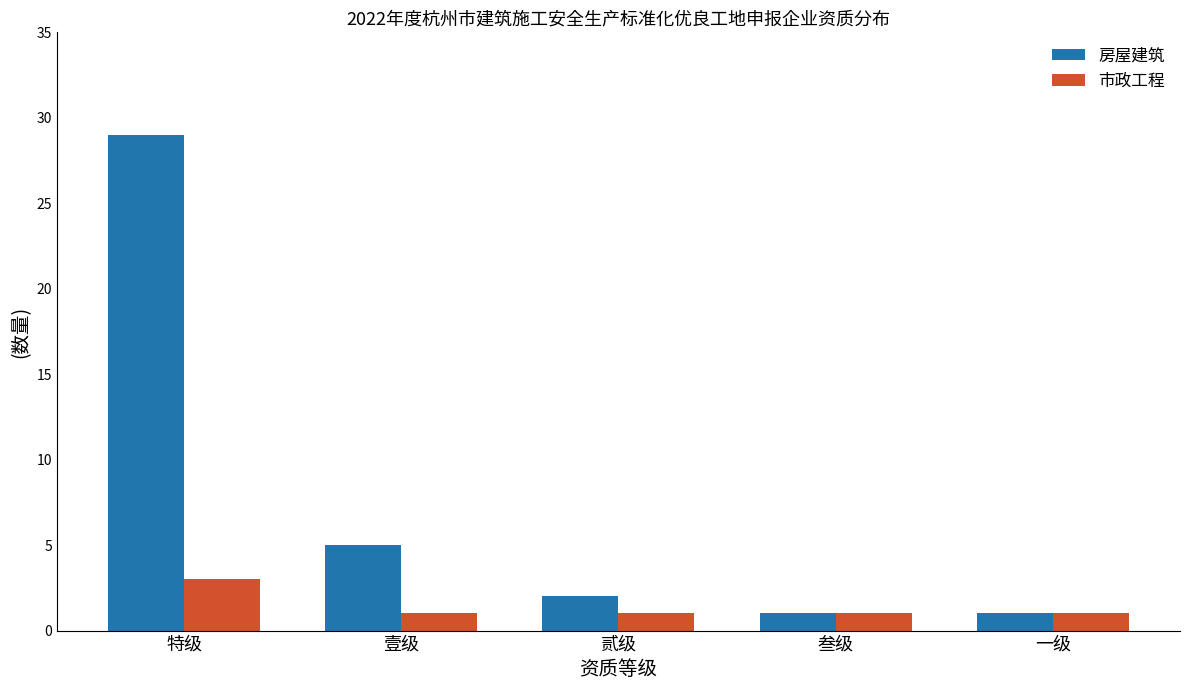

What is the sum of the 房屋建筑 values at 叁级 and 贰级?

3